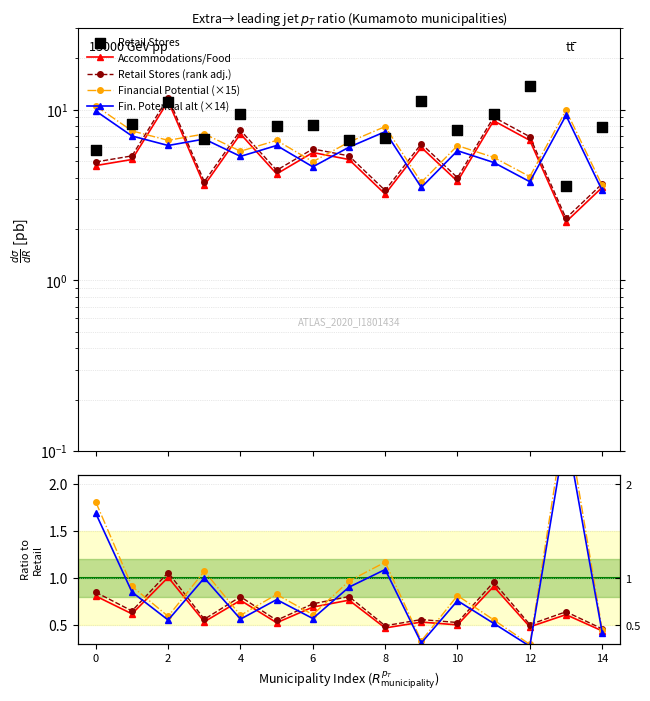

Which series has the largest Y range (max minus min)?

Retail Stores